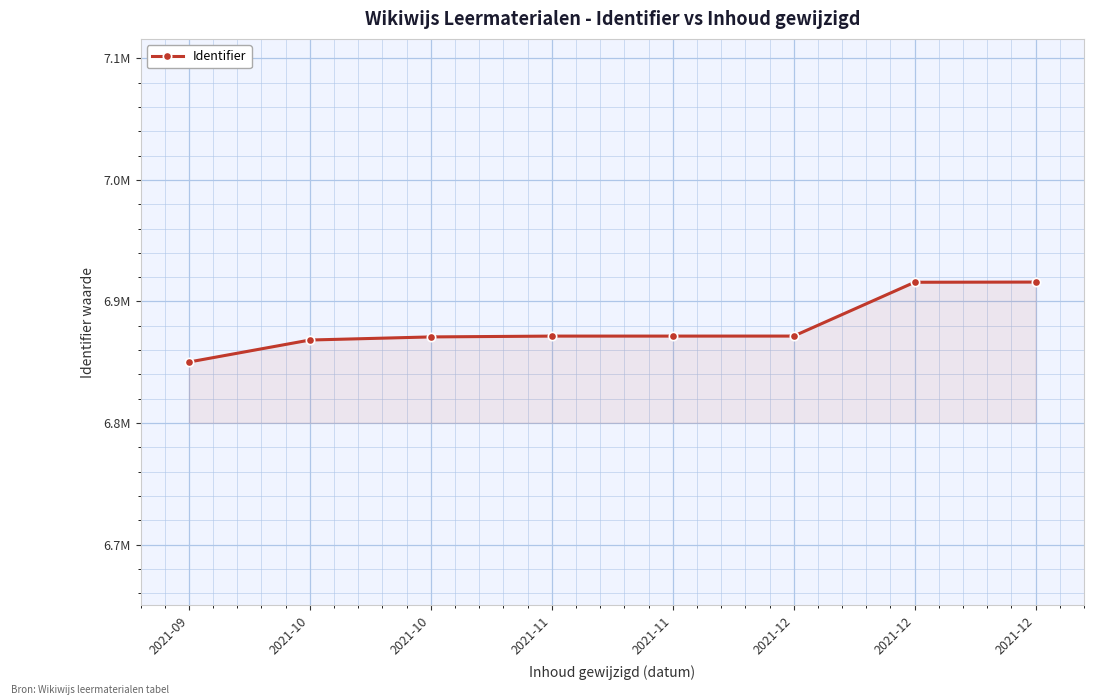

Is this an area chart (filled region under the line)?

Yes